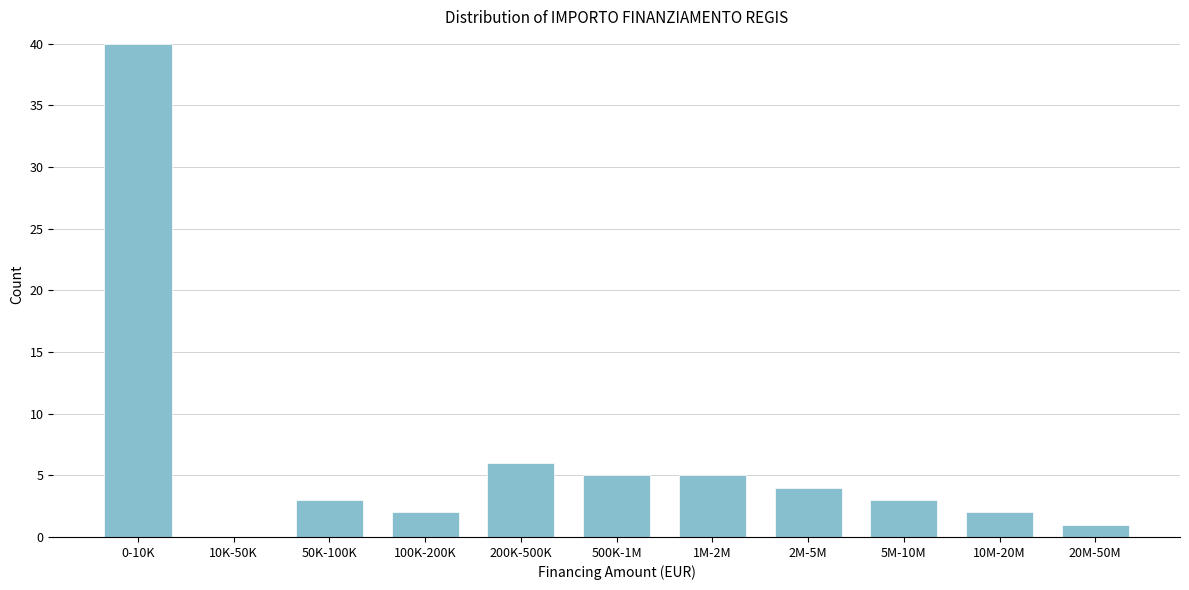

Reading left to right, list all the values displayed in this chart.

0-10K=40	10K-50K=0	50K-100K=3	100K-200K=2	200K-500K=6	500K-1M=5	1M-2M=5	2M-5M=4	5M-10M=3	10M-20M=2	20M-50M=1